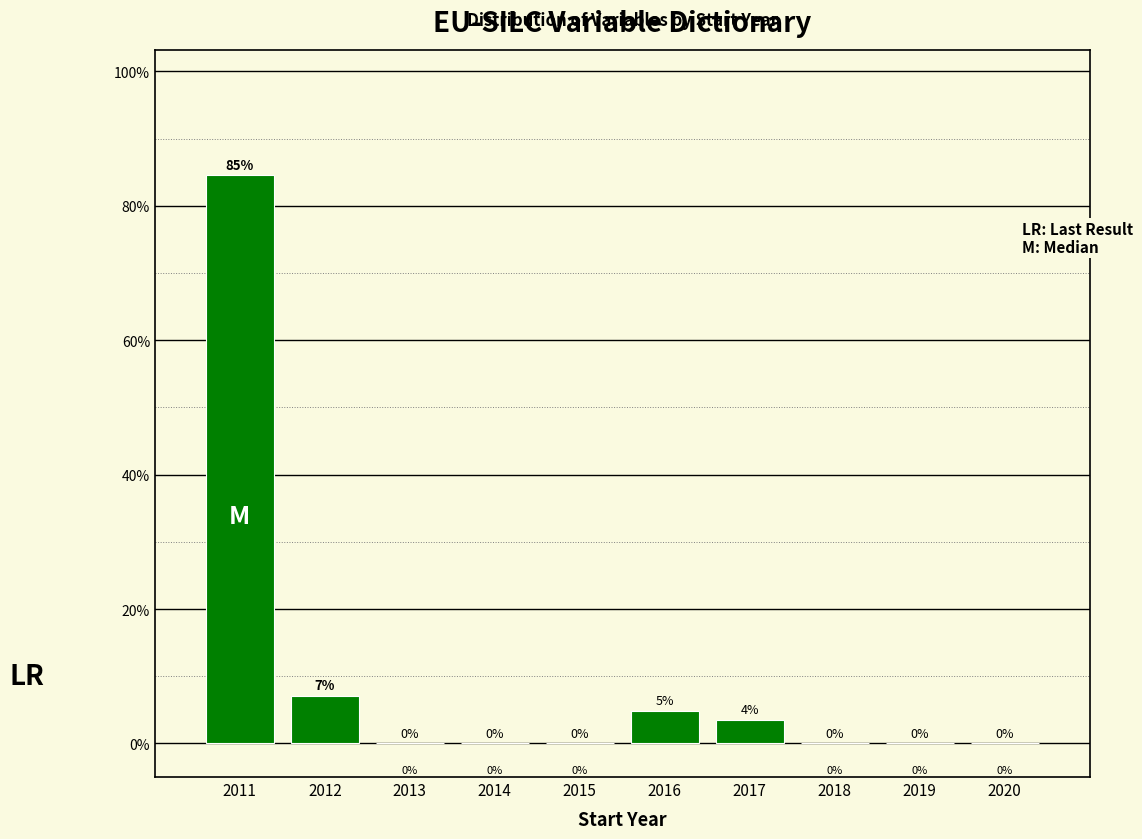

Which label corresponds to the largest value in the chart?

2011